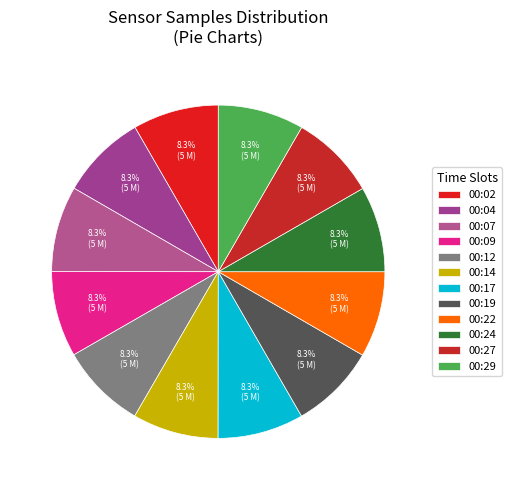

What is the largest slice in the pie chart?

00:17